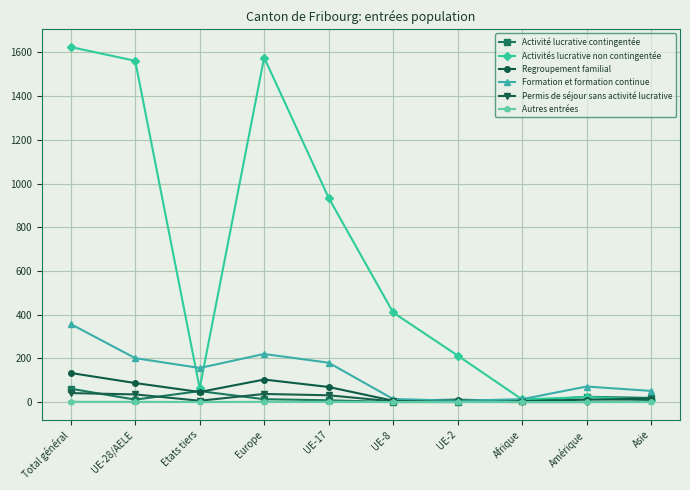

What are all the series names shown in the legend?

Activité lucrative contingentée, Activités lucrative non contingentée, Regroupement familial, Formation et formation continue, Permis de séjour sans activité lucrative, Autres entrées